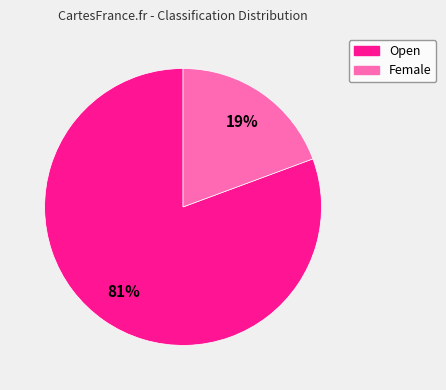

Which slice is the smallest?

Female